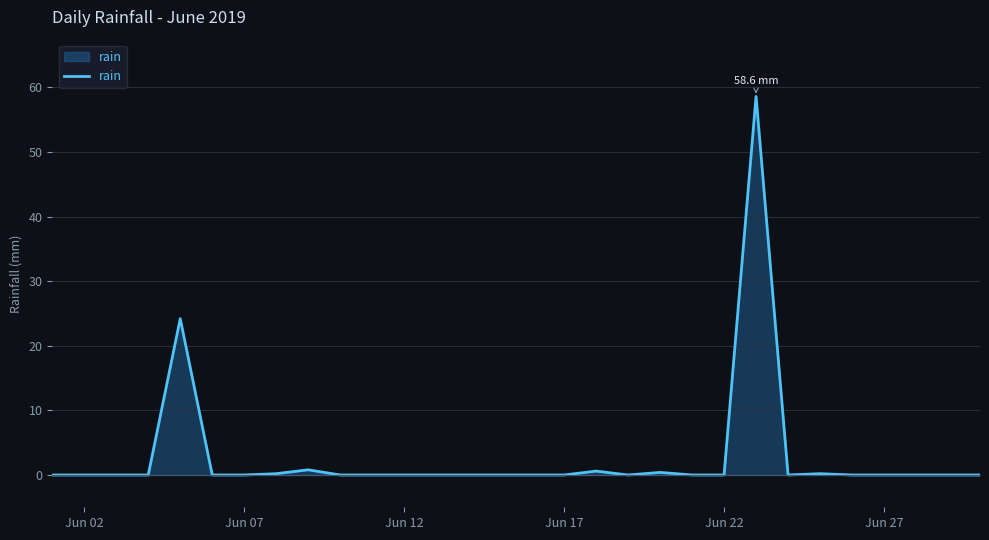

What is the difference between the second highest and minimum values?

24.2